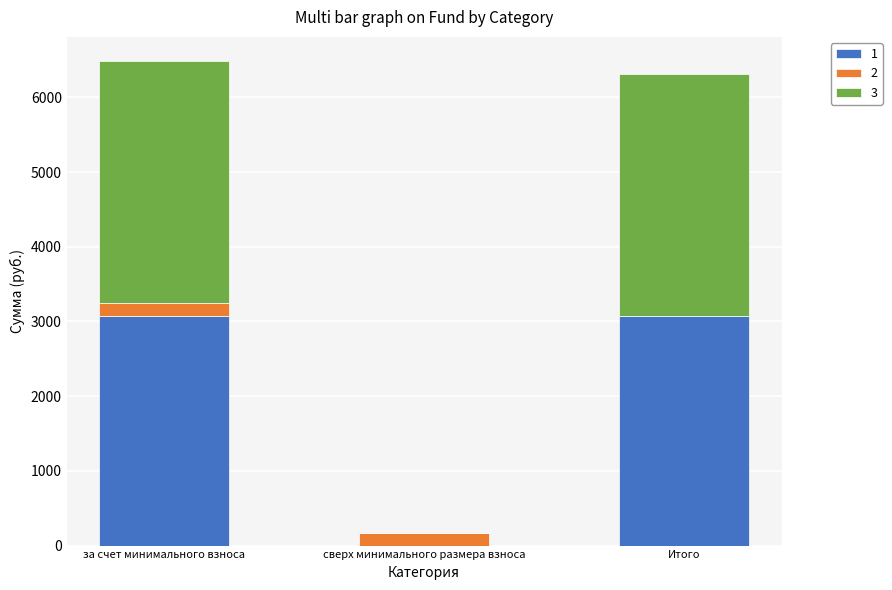

Are the bars grouped side by side (vs. stacked)?

No